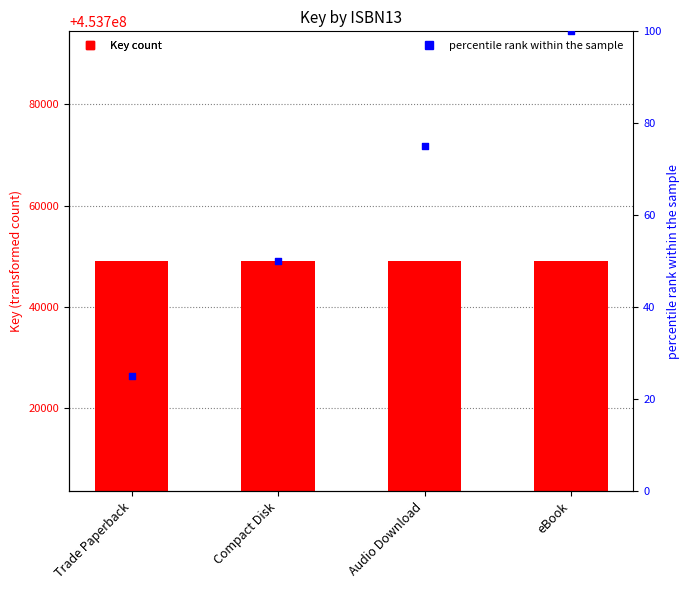

Is the value of Key at eBook greater than the value of percentile rank within the sample at eBook?

Yes